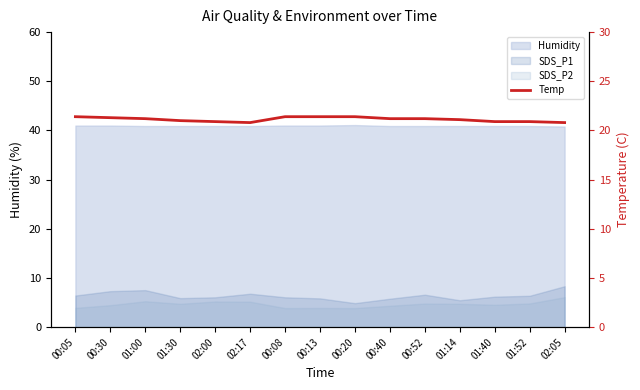

Which has a higher value, 01:40 or 01:52?

01:40